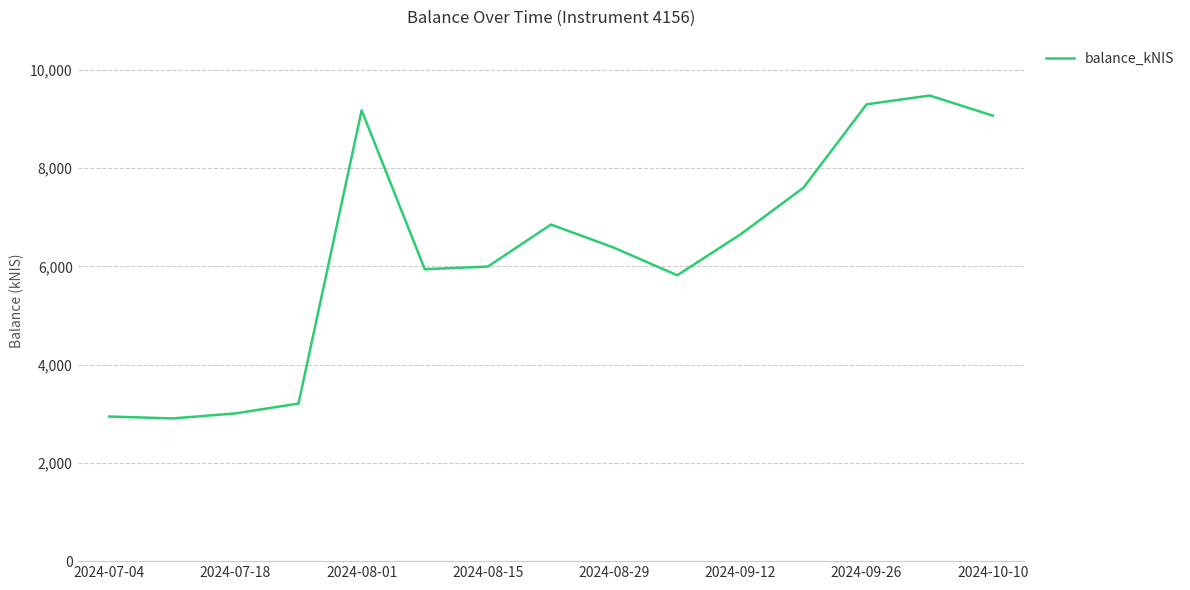

What is the difference between the maximum and minimum values?

6573.5